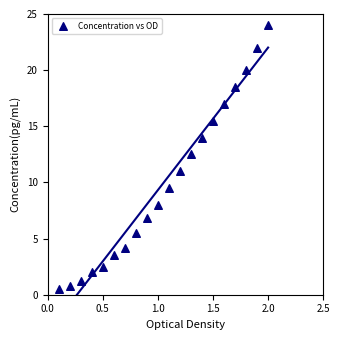

What is the range of Y values (max minus min)?

23.5